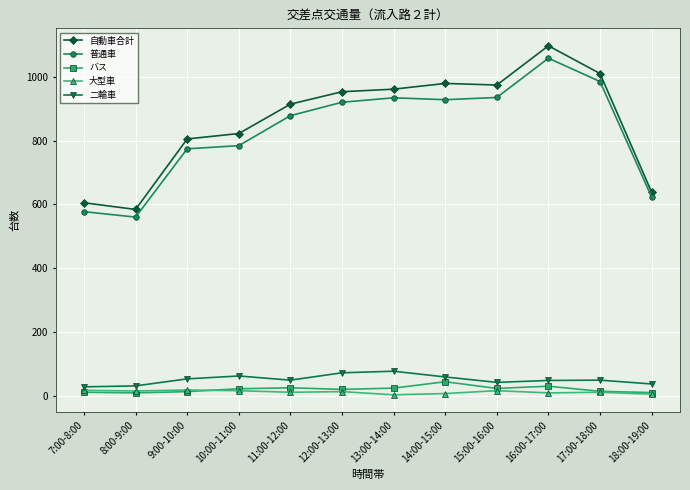

What is the average value of the 自動車合計 series?

862